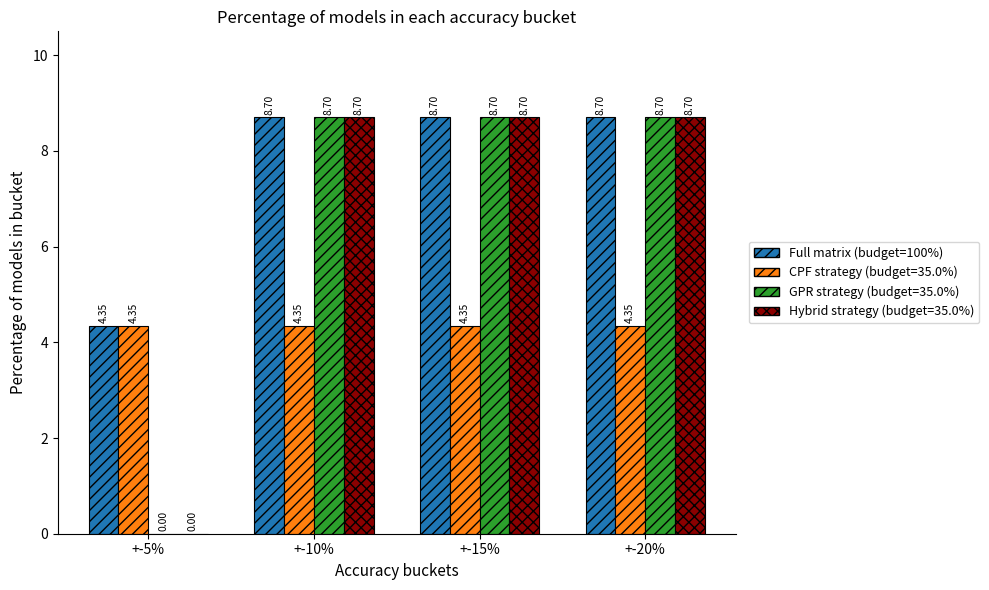

What is the sum of all CPF strategy (budget=35.0%) values?

17.4